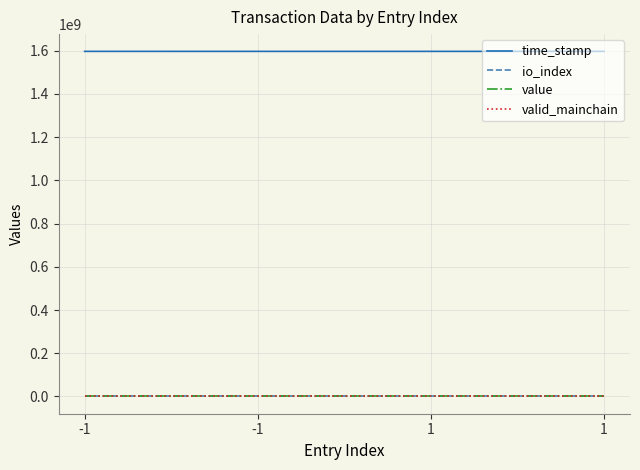

Does the chart have visible grid lines?

Yes